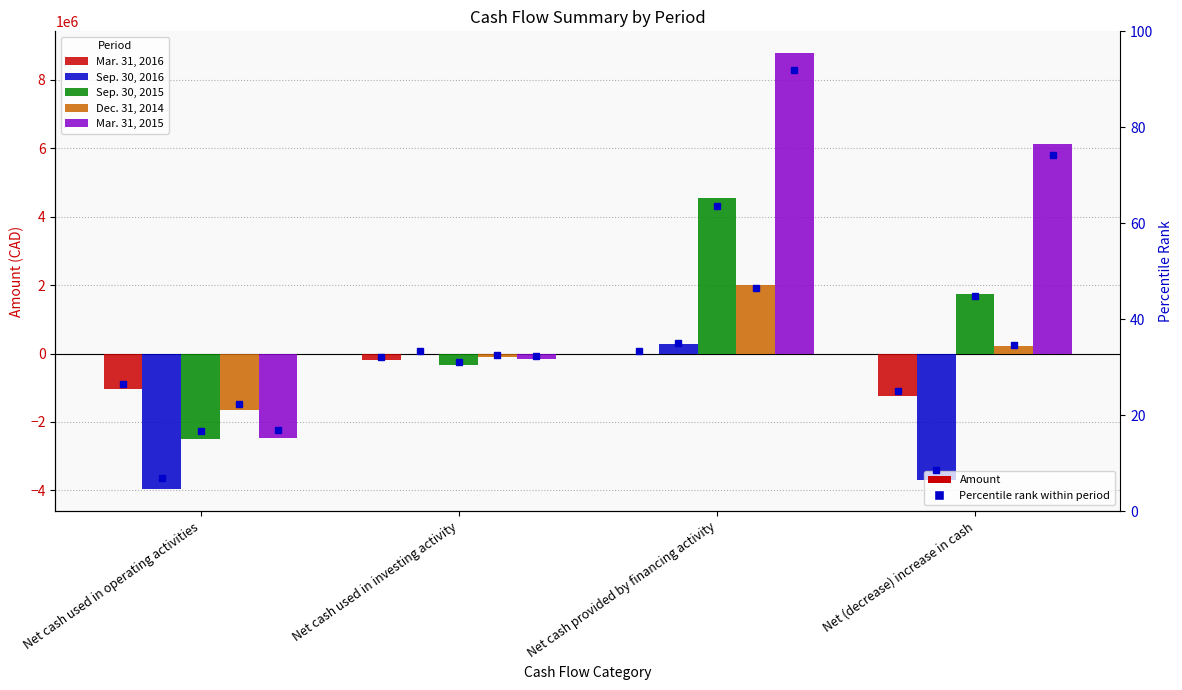

How many values in the Sep. 30, 2015 series are below 1733519?

2